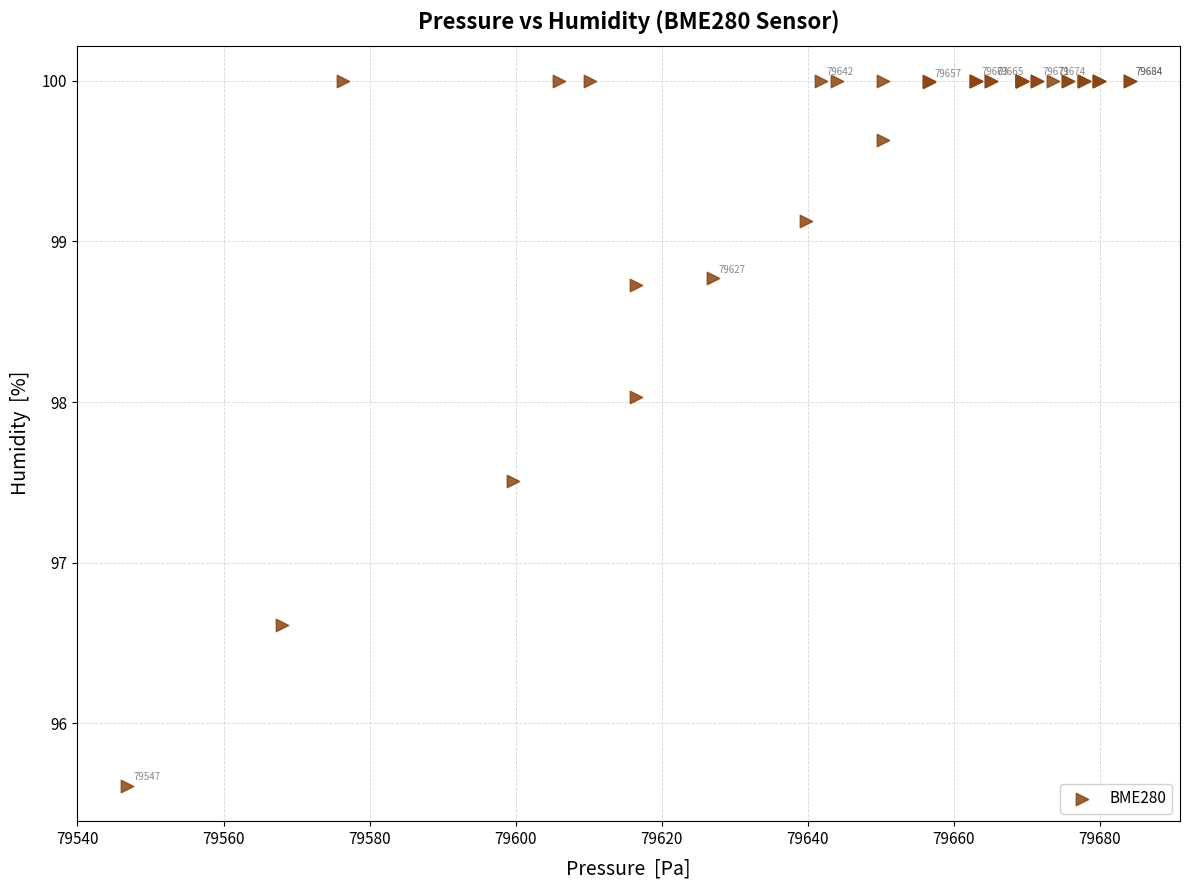

What Y value in the scatter plot is closest to 97?

96.6